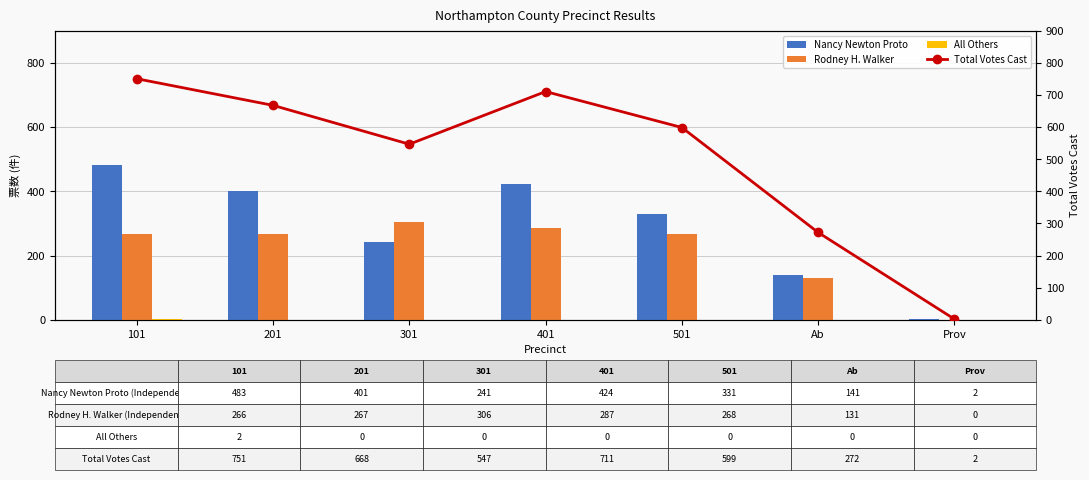

At which label is Rodney H. Walker closest to 153?

Ab